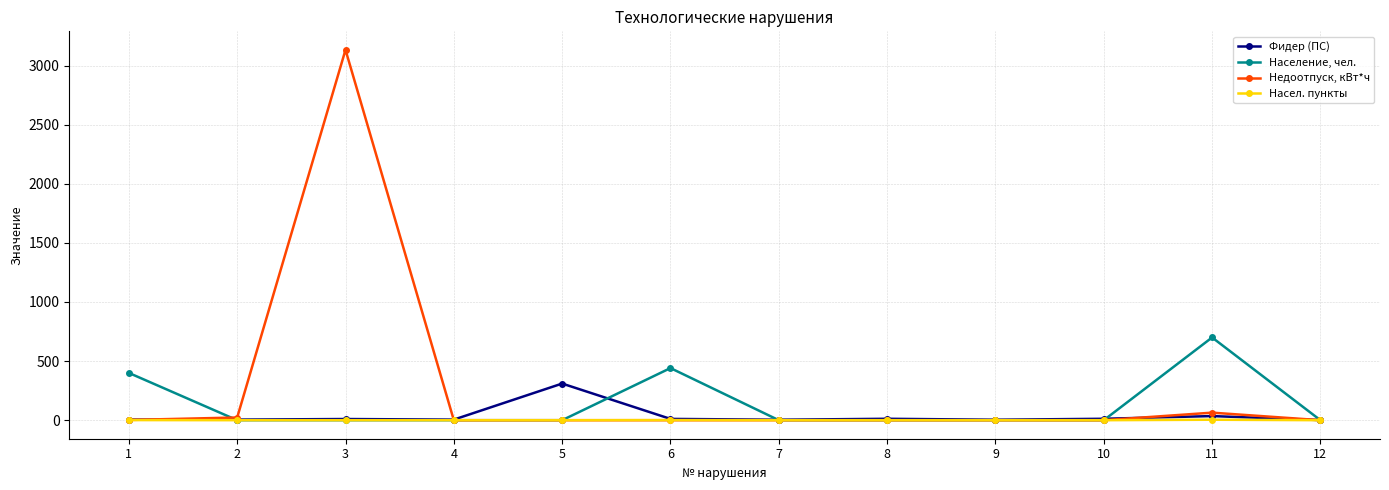

List the series in order of their peak value, highest first.

Недоотпуск, кВт*ч, Население, чел., Фидер (ПС), Насел. пункты